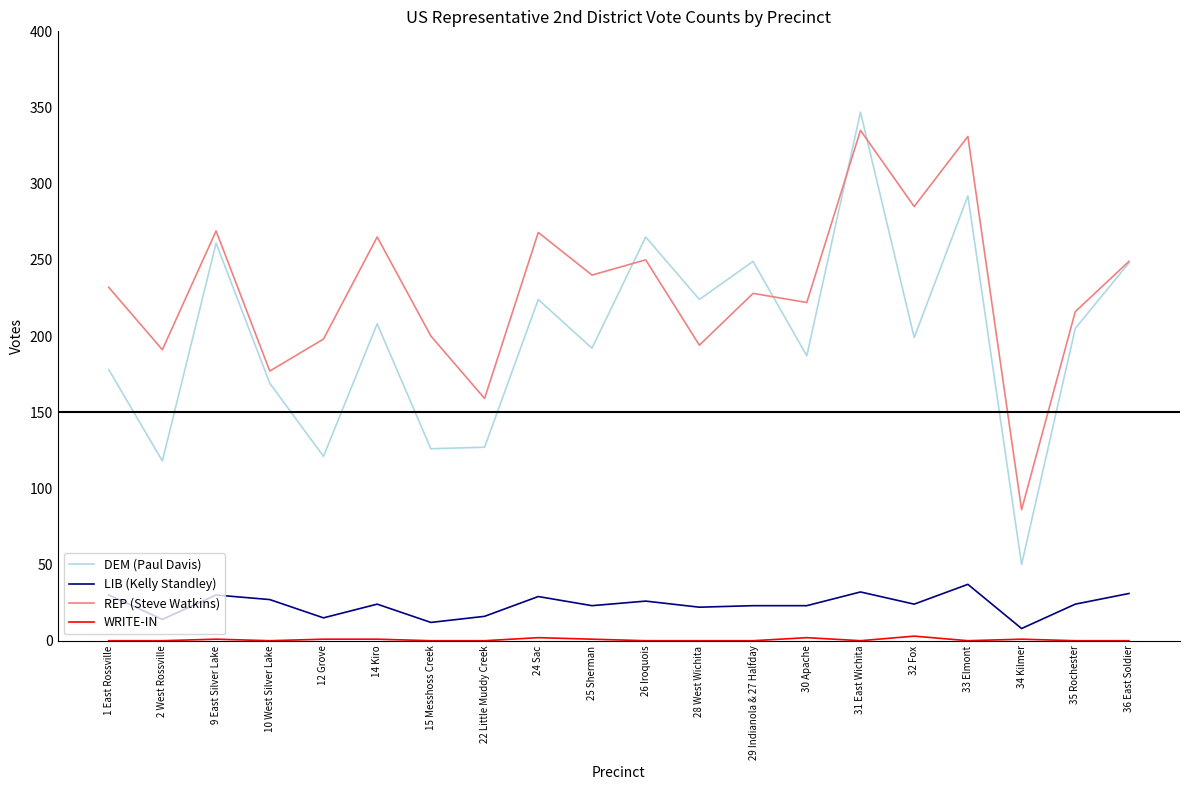

Is this an area chart (filled region under the line)?

No